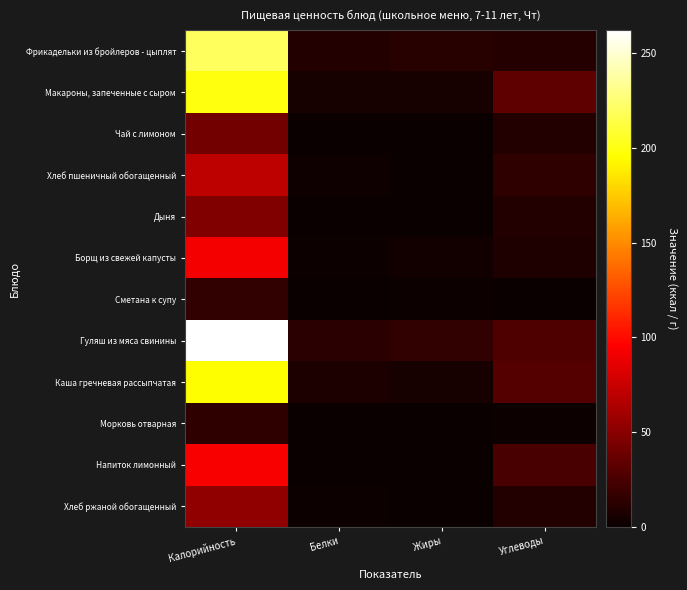

What is the difference between the highest and lowest values at Калорийность?

247.0